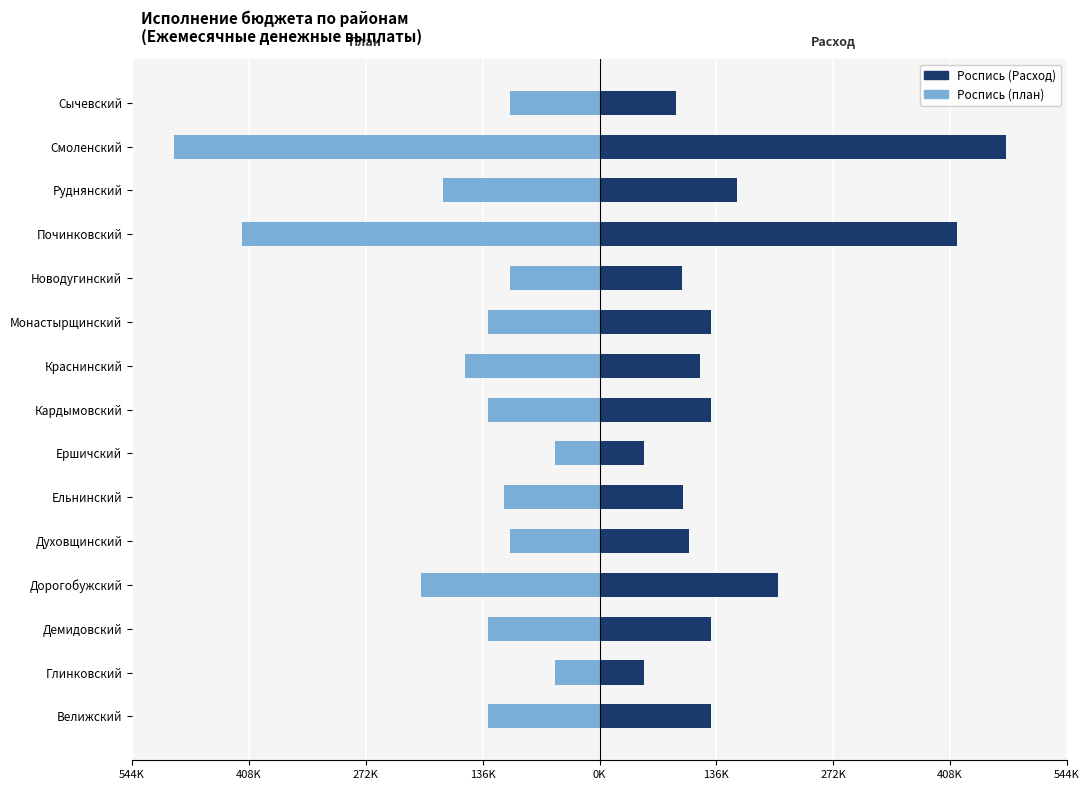

What is the total value across all series at Смоленский?

-21591.7